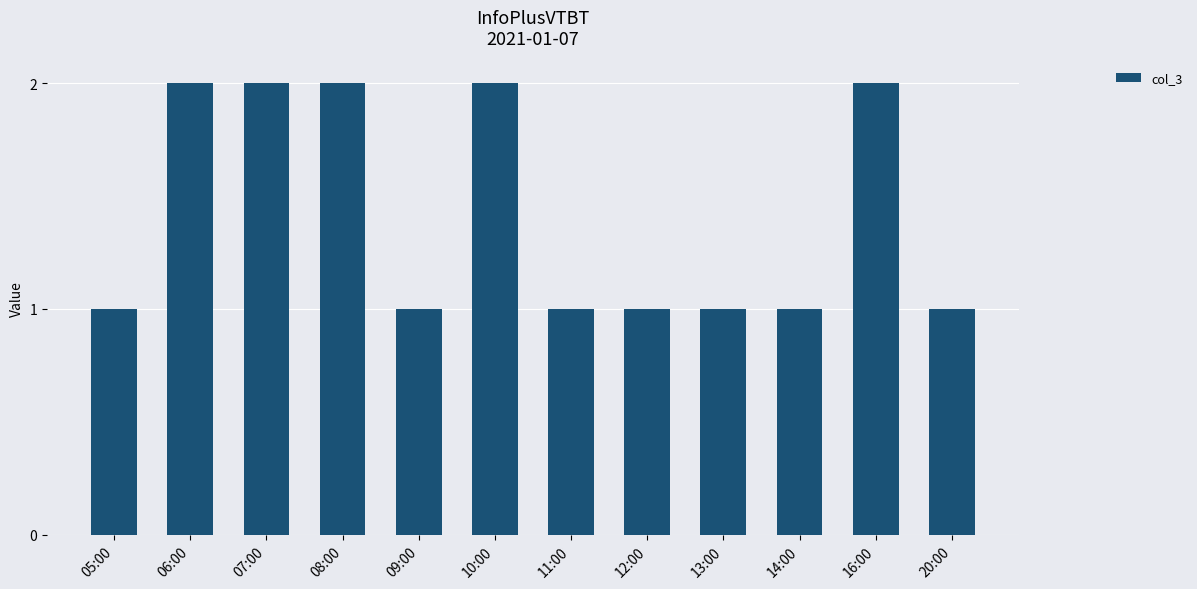

Are the bars horizontal?

No